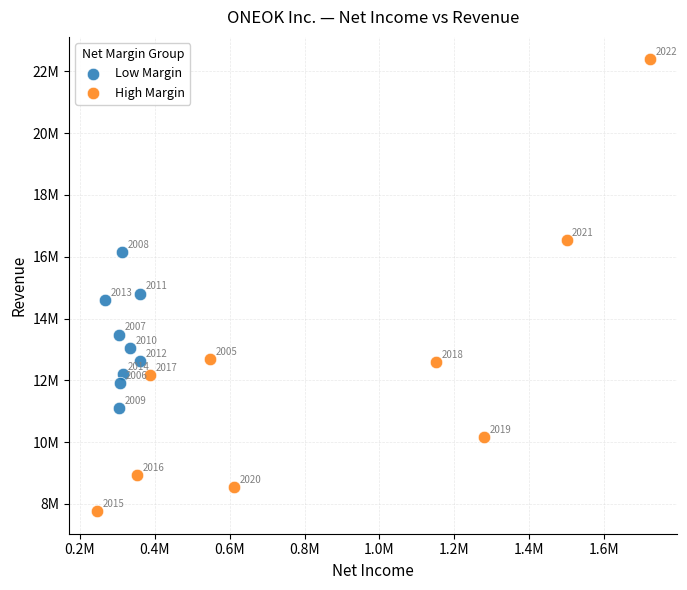

What are all the series names shown in the legend?

Low Margin, High Margin